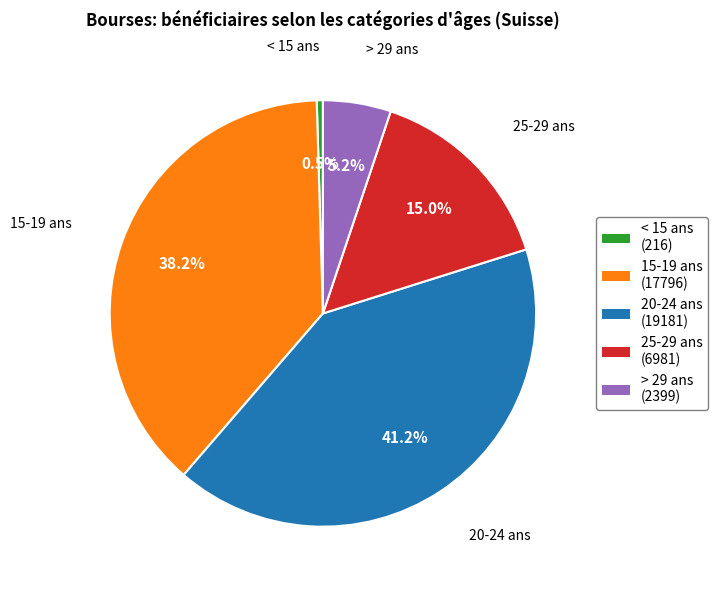

How many segments does this pie chart have?

5